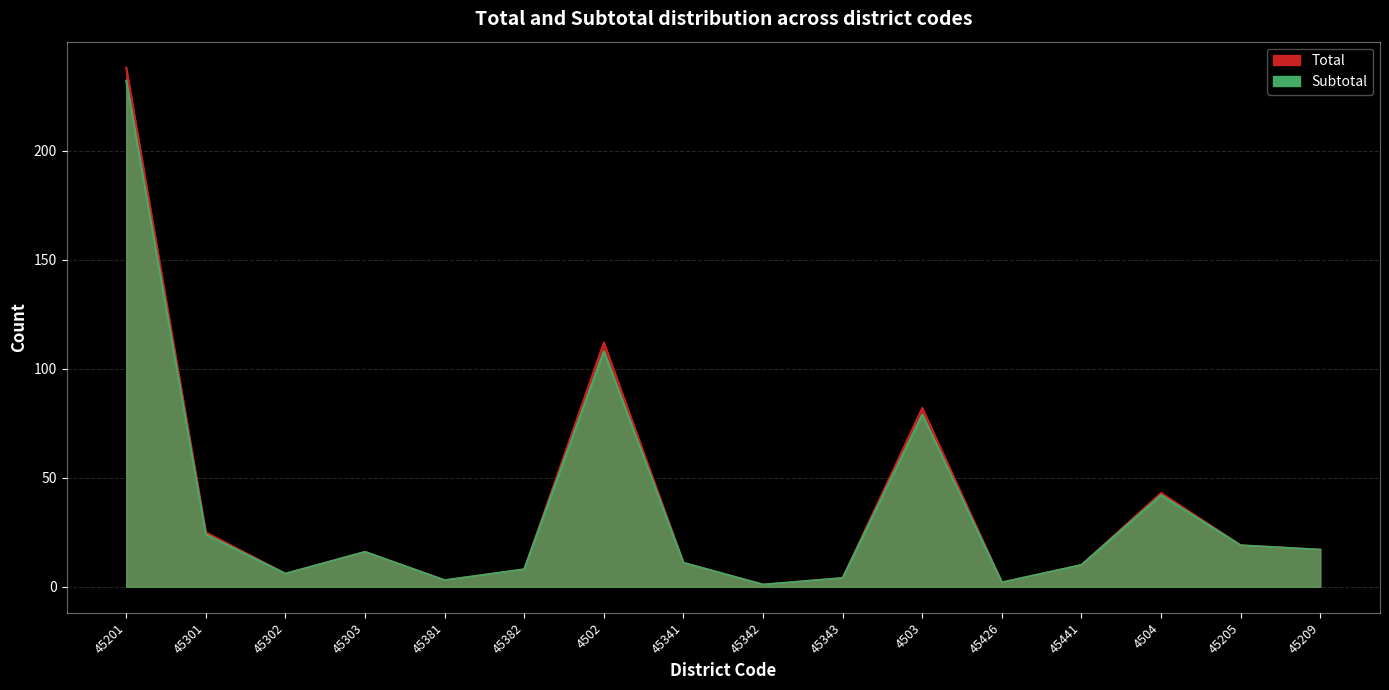

Rank the series at 45201 from highest to lowest value.

Total, Subtotal